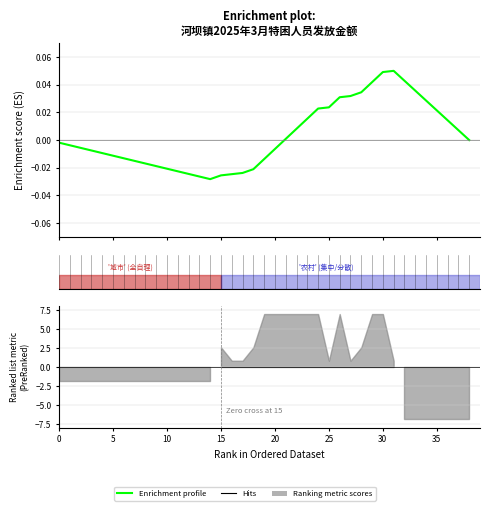

How many lines are shown in the chart?

1